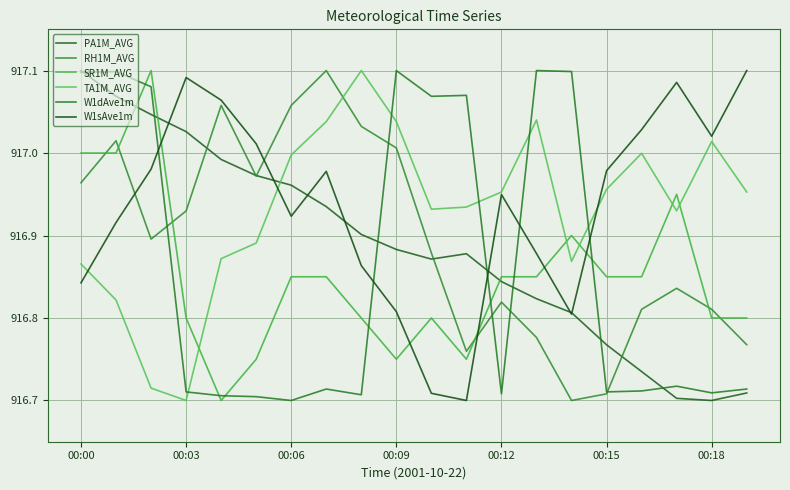

How many series are shown in this chart?

6